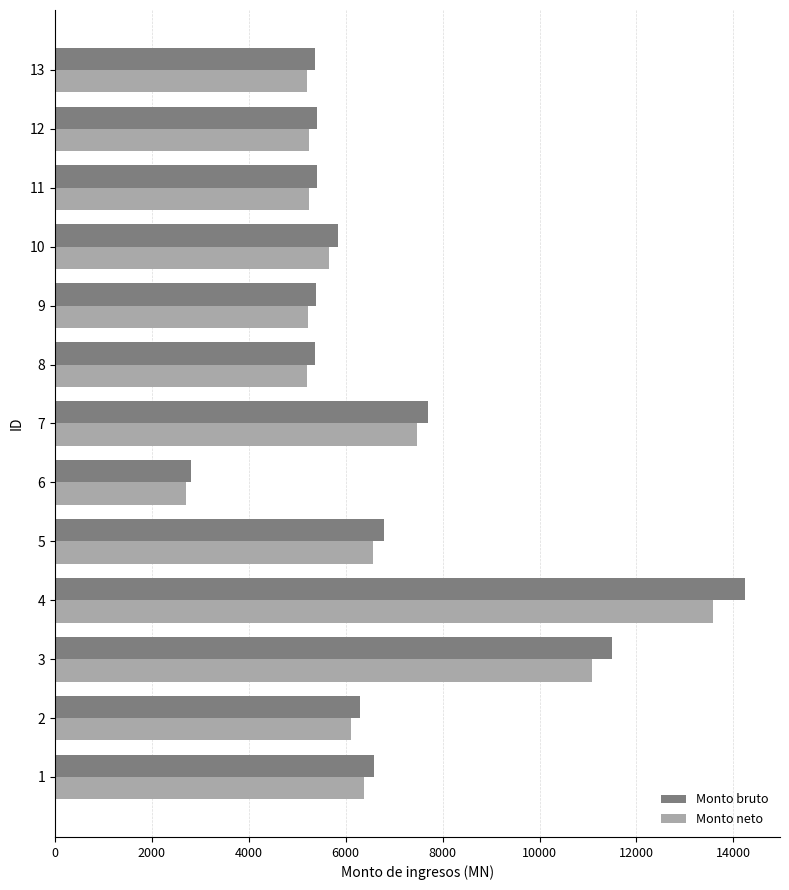

The value of Monto bruto at 7 is 7700.0. True or false?

True